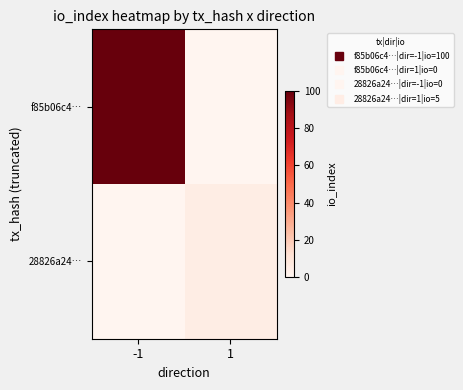

At how many categories does at least one series exceed 47?

1